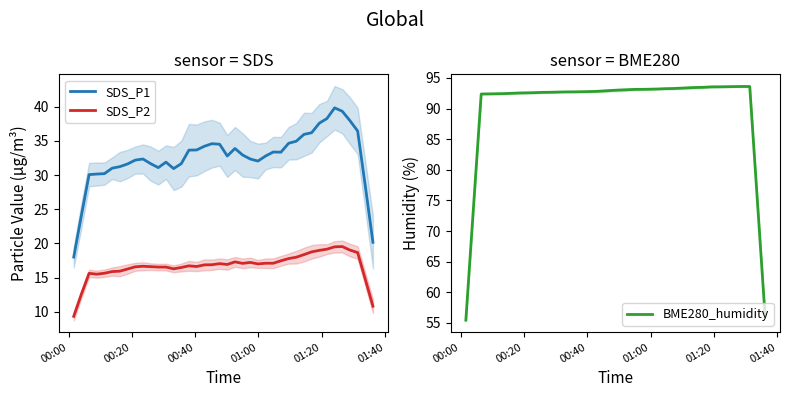

True or false: SDS_P1 and SDS_P2 intersect in this chart.

False